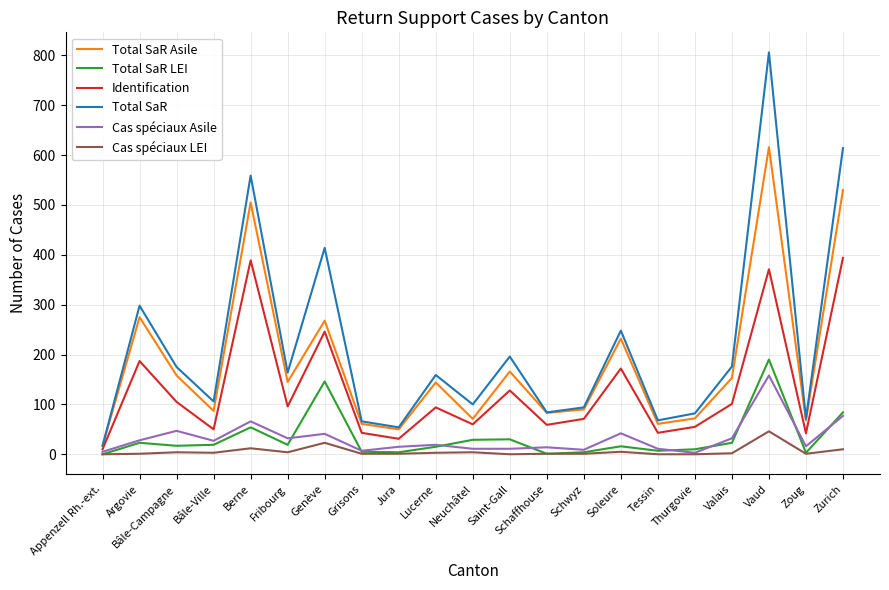

At which category is the sum across all series the highest?

Vaud